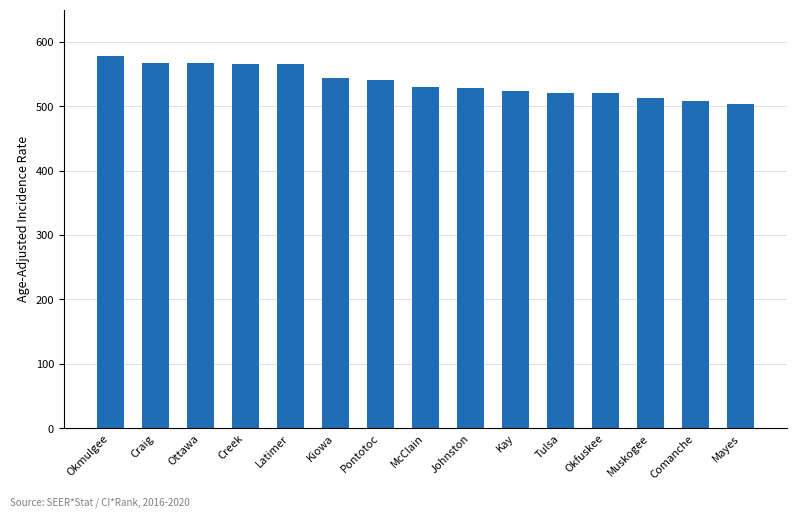

How many values exceed 530?

8